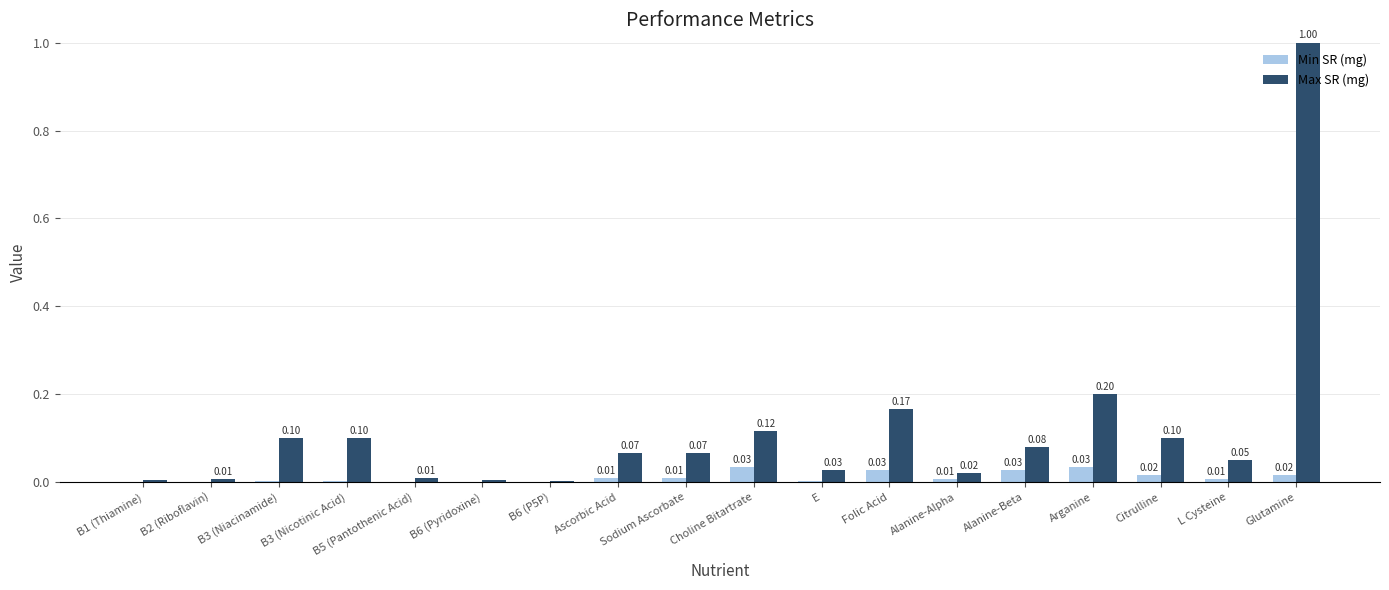

How many groups of bars are there?

18